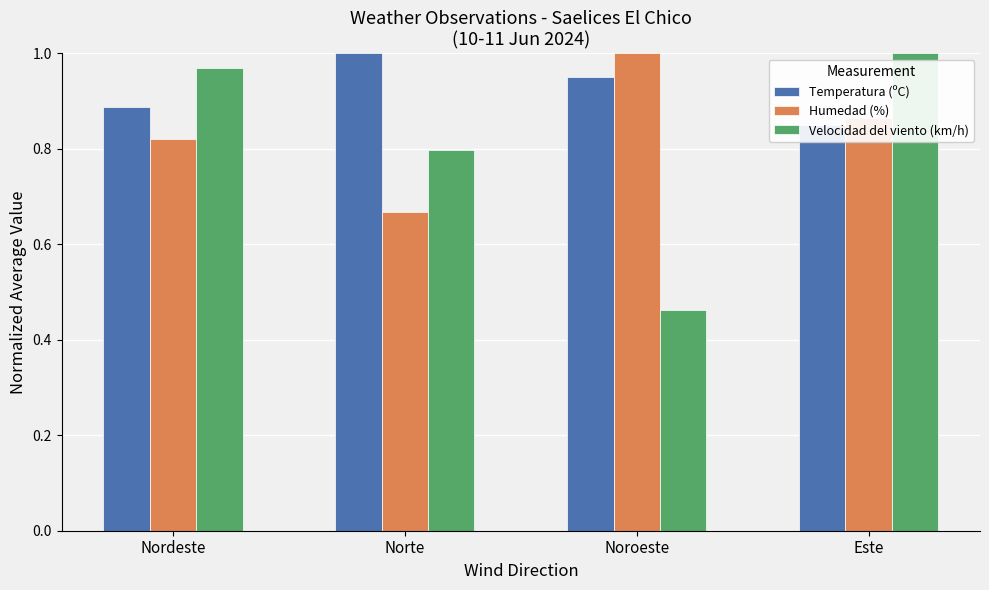

Read the Velocidad del viento (km/h) value at Norte.

0.8